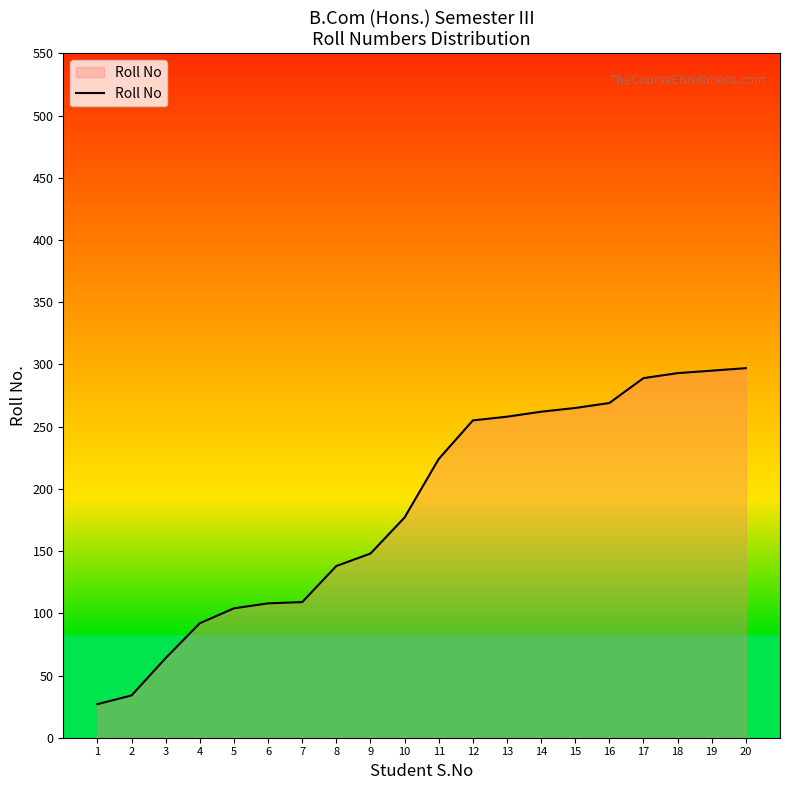

What is the change in value from 4 to 20?

+205